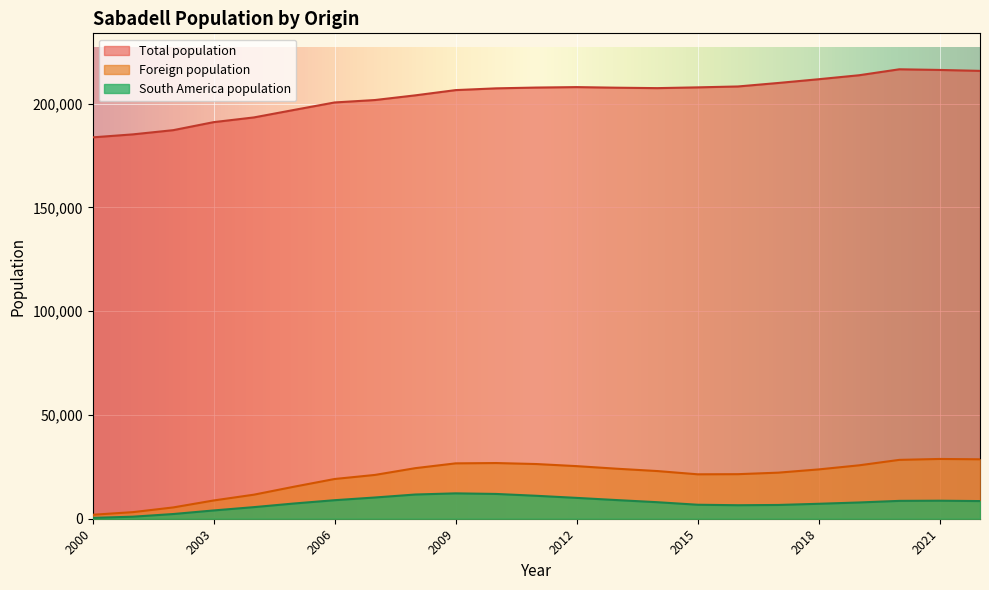

True or false: Total population and Foreign population intersect in this chart.

False